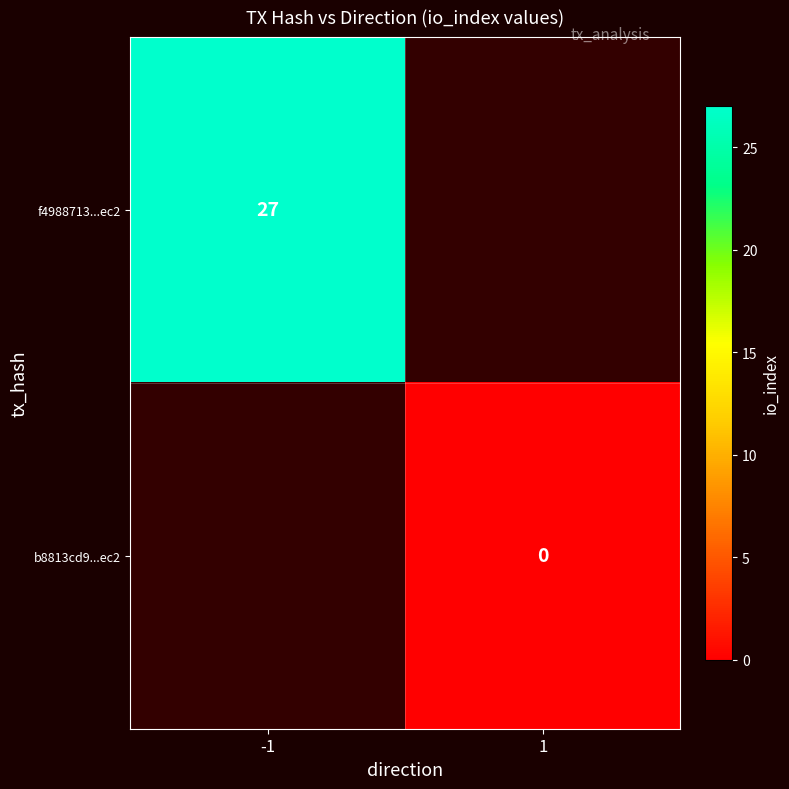

True or false: f4988713...ec2 has a value of 37 at -1.

False